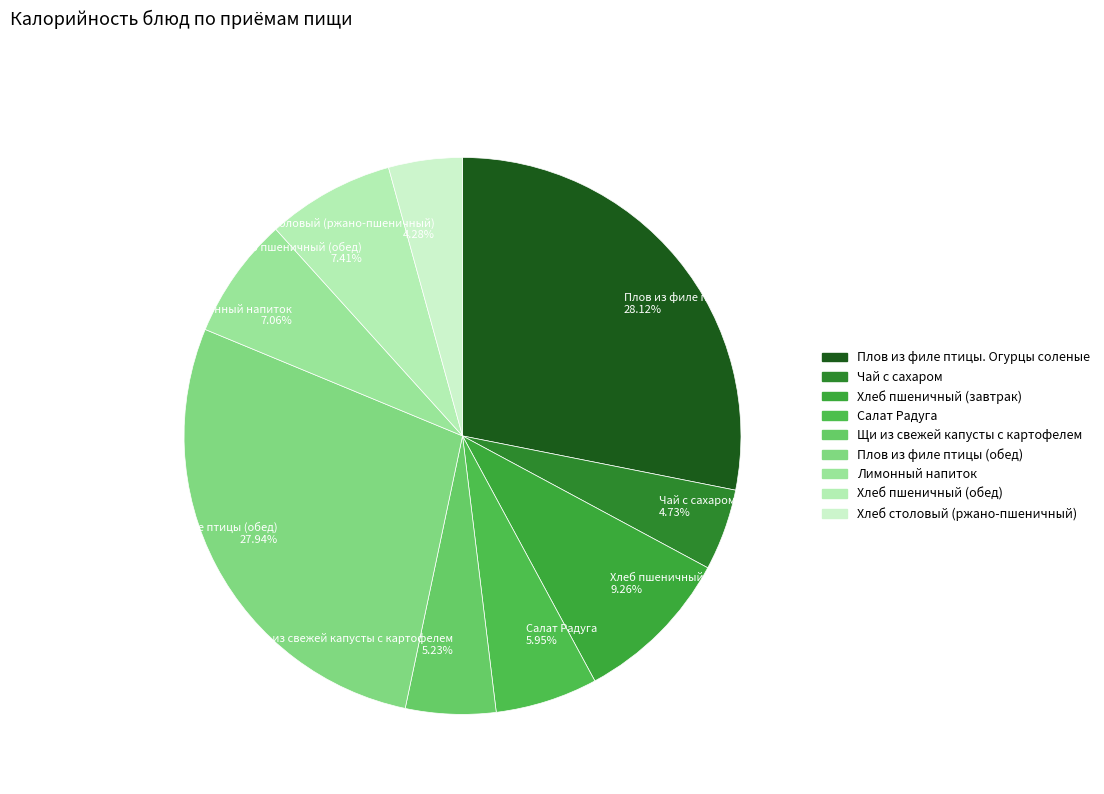

Is Плов из филе птицы. Огурцы соленые the majority of the pie?

No